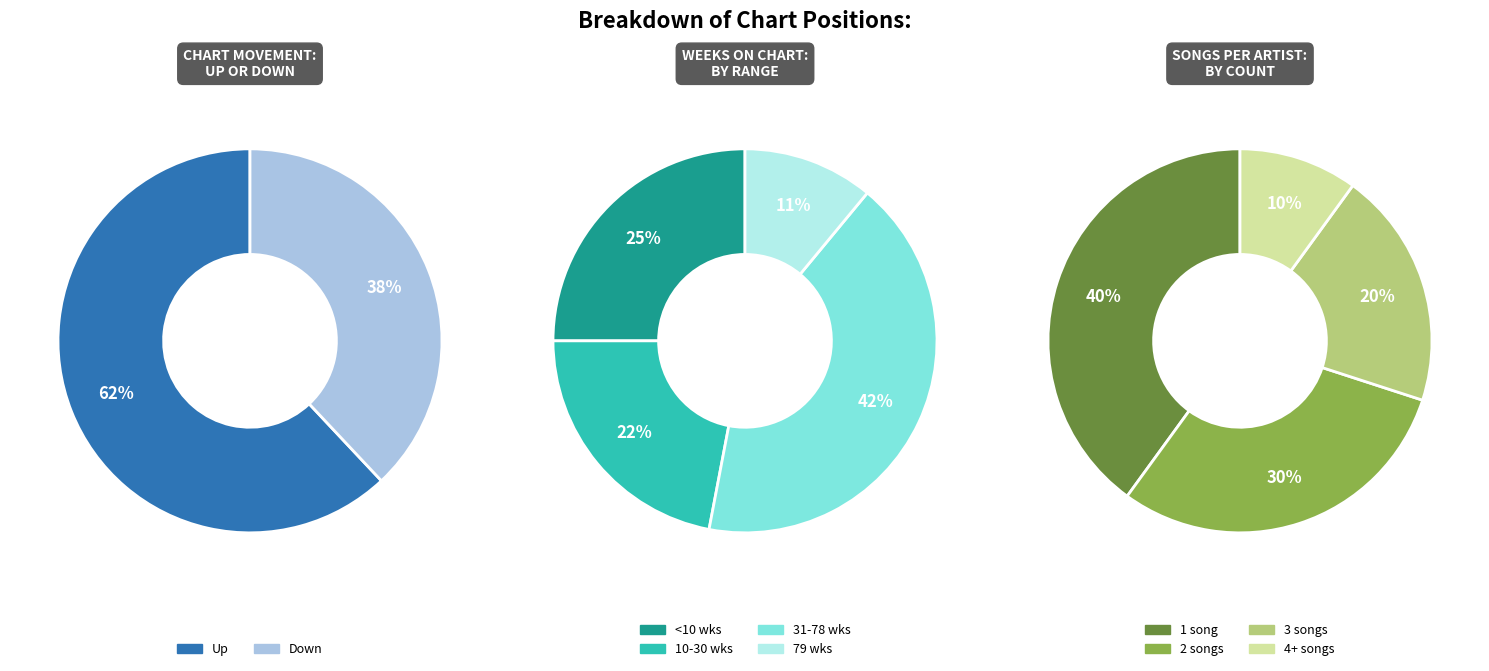

To the nearest percent, what is the difference between the down and up slice percentages?

24%